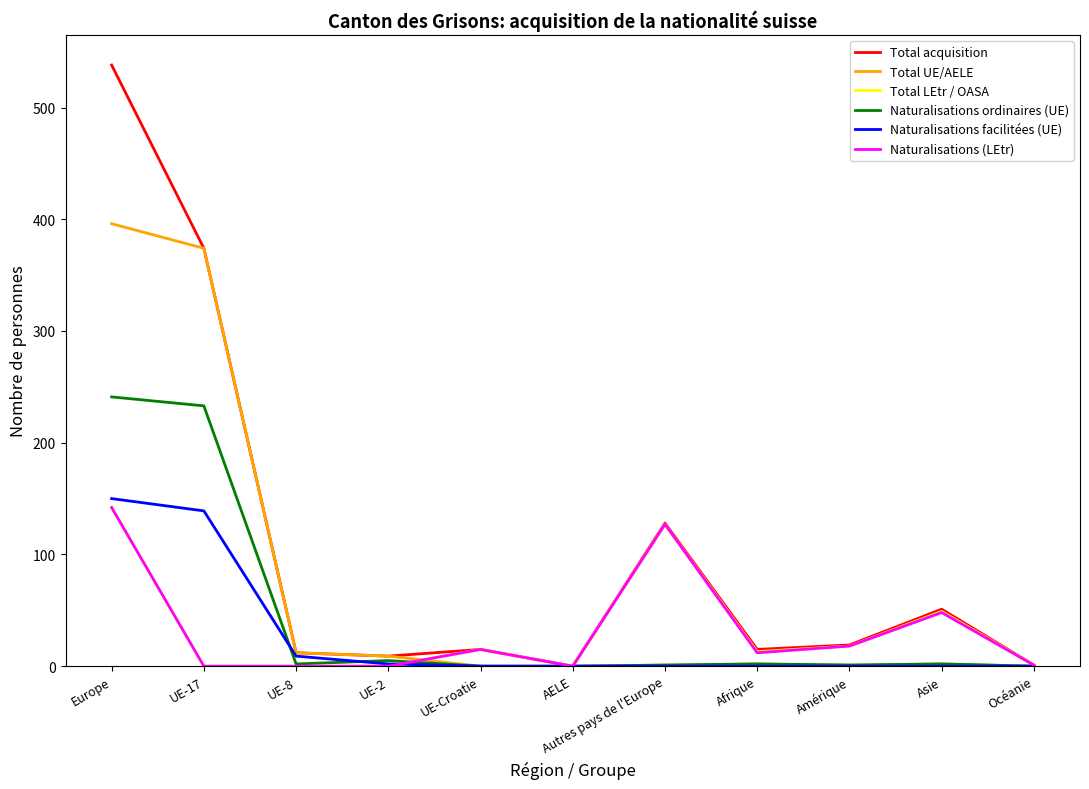

True or false: Naturalisations facilitées (UE) has a value of 57 at Amérique.

False